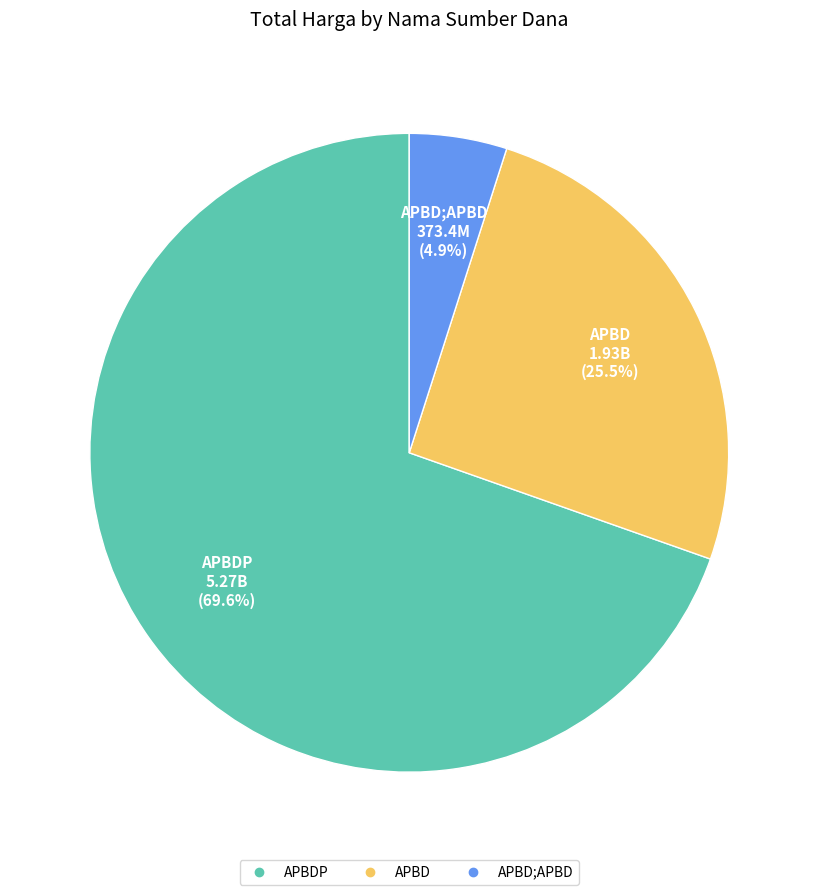

To the nearest percent, what is the average slice percentage?

33%